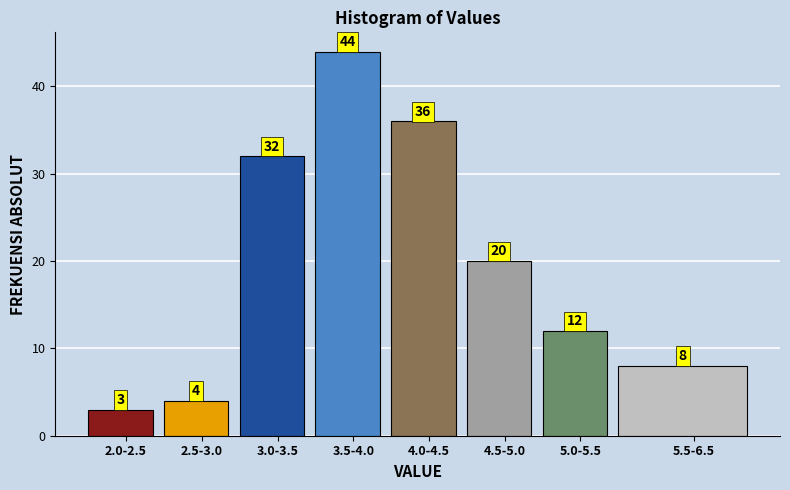

Reading right to left, what are all the values shown in this chart?

8	12	20	36	44	32	4	3